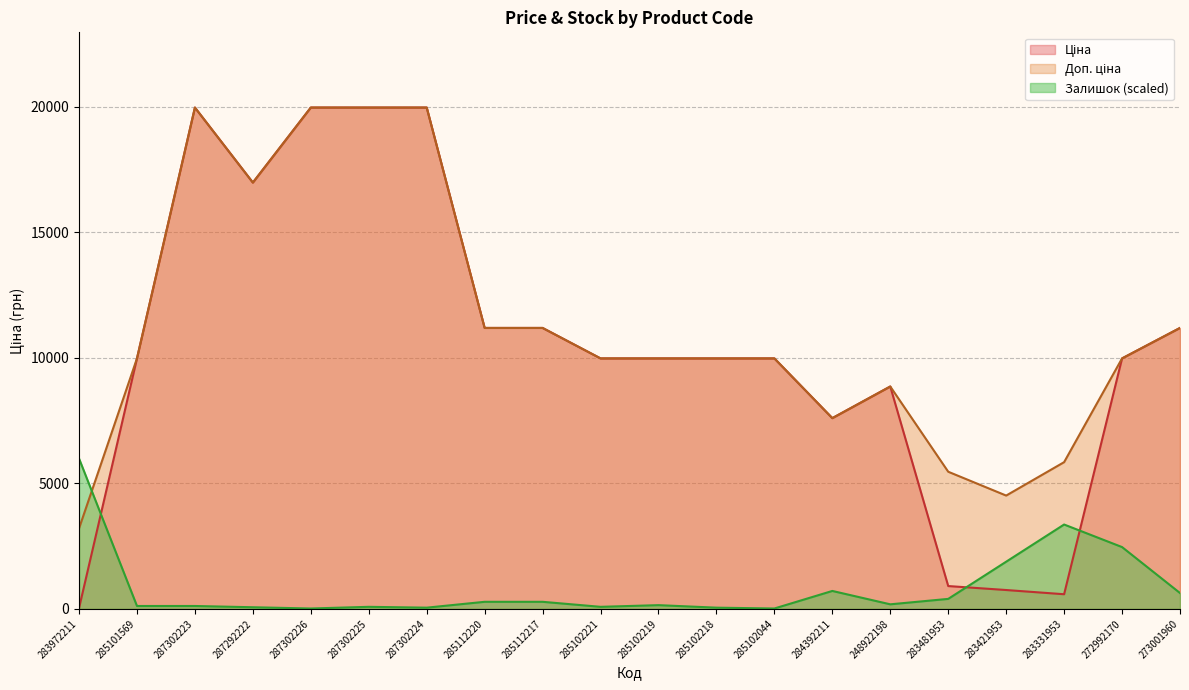

Rank the series by their maximum value, from highest to lowest.

Ціна, Доп. ціна, Залишок